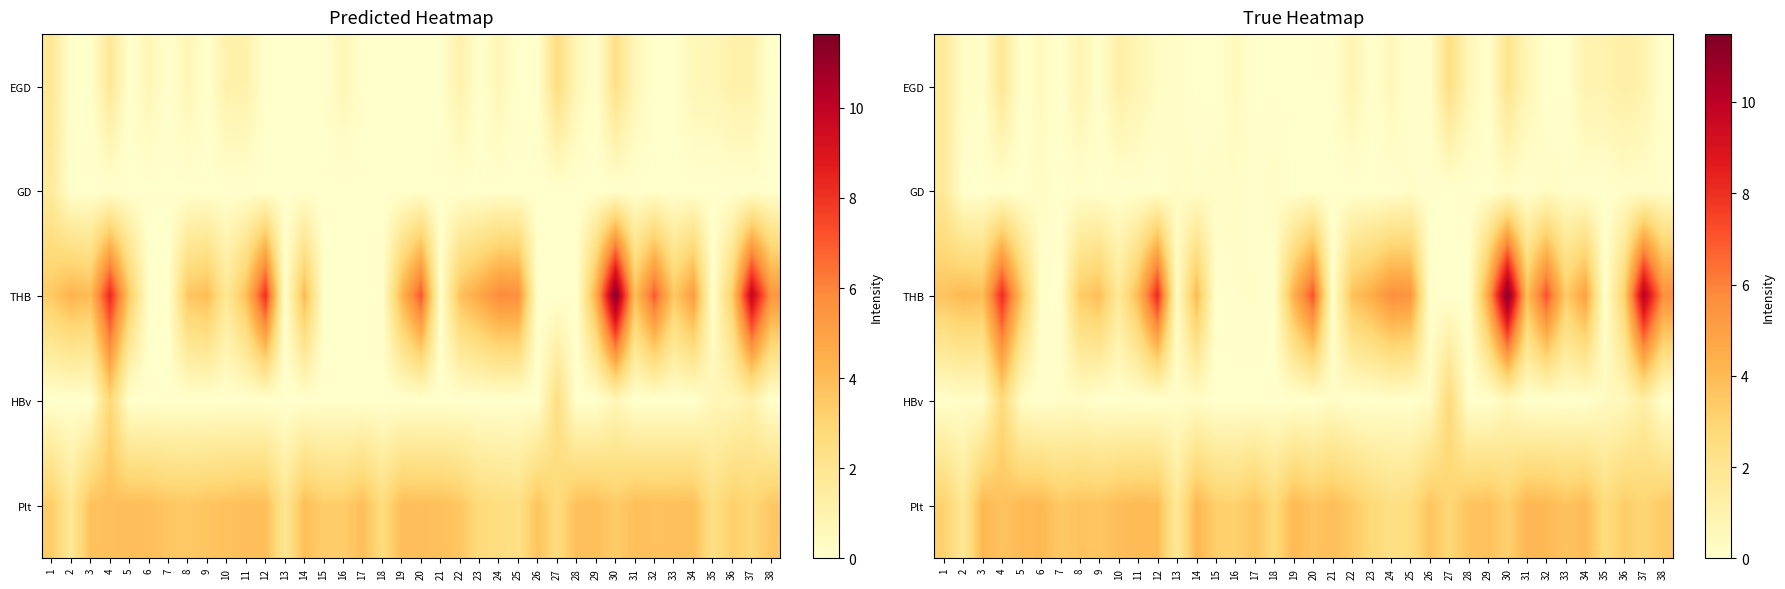

Rank the series by their maximum value, from lowest to highest.

GD, EGD, HBv, Plt, THB